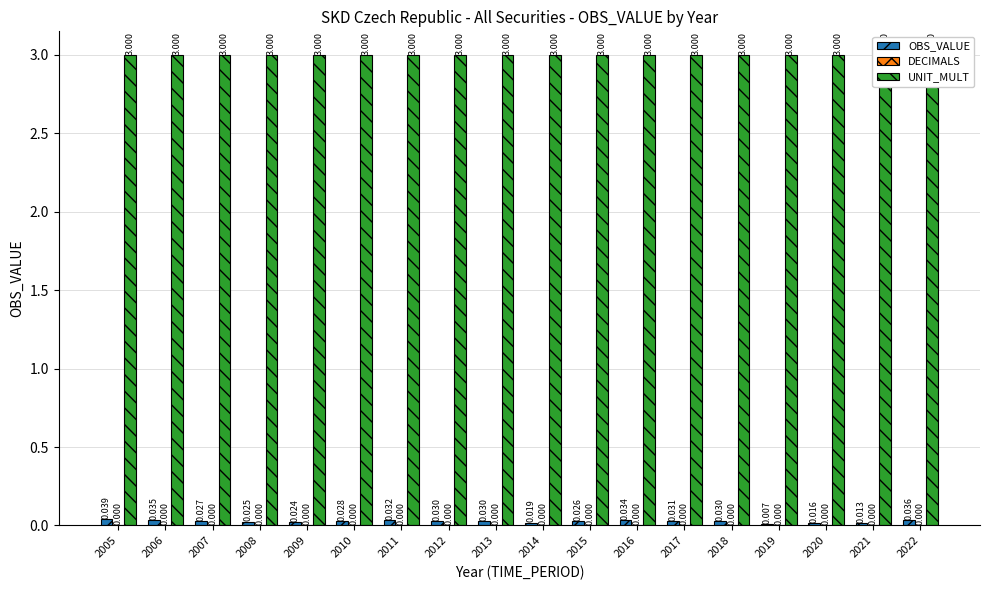

List the labels in order of OBS_VALUE value, largest first.

2005, 2022, 2006, 2016, 2011, 2017, 2012, 2013, 2018, 2010, 2007, 2015, 2008, 2009, 2014, 2020, 2021, 2019